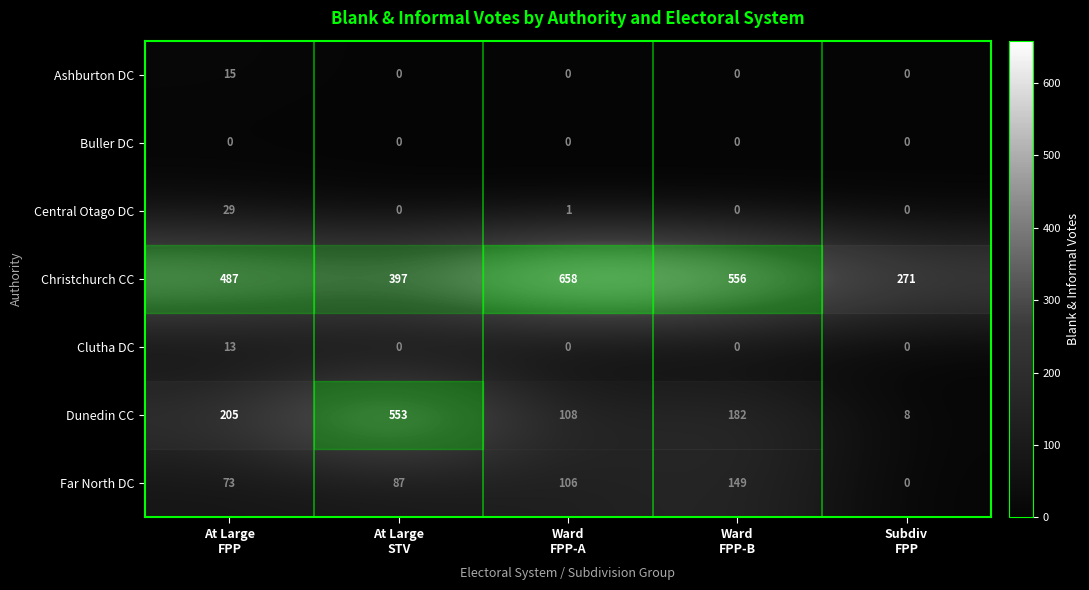

Rank the series by their maximum value, from lowest to highest.

Buller DC, Clutha DC, Ashburton DC, Central Otago DC, Far North DC, Dunedin CC, Christchurch CC